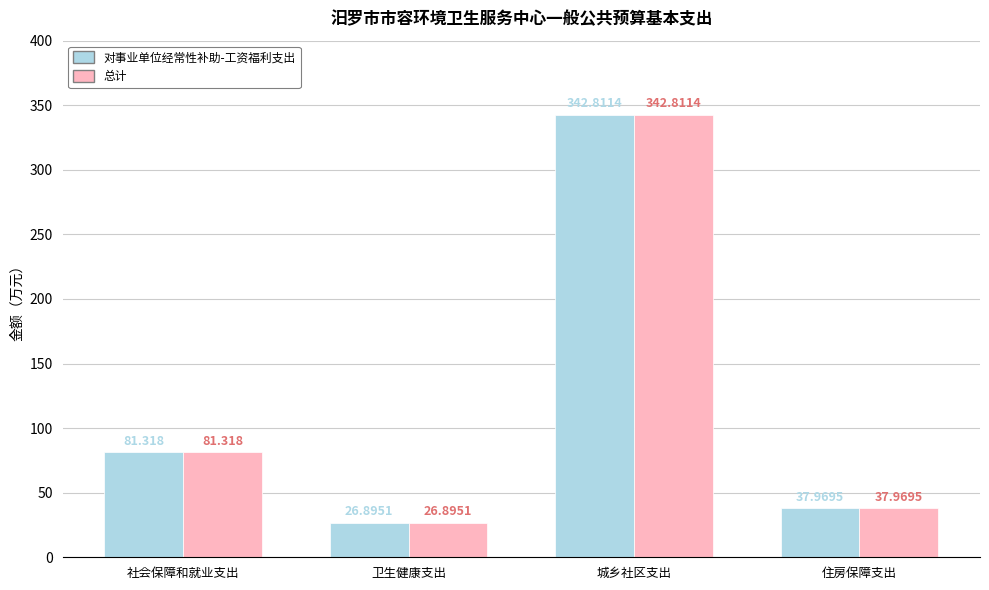

What is the difference between the maximum and minimum values in the 对事业单位经常性补助-工资福利支出 series?

315.9